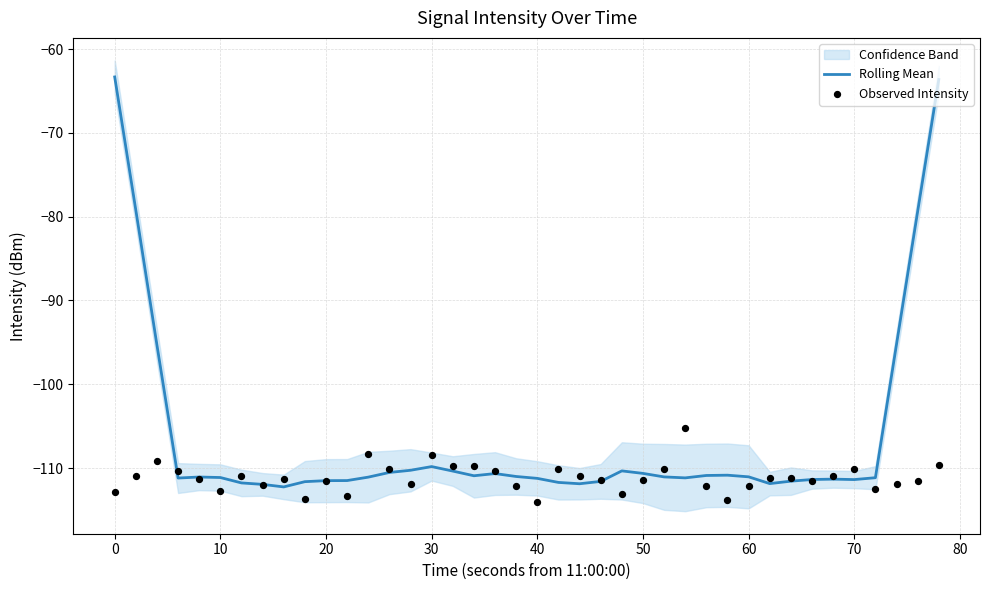

Which series reaches the minimum Y coordinate?

Observed Intensity